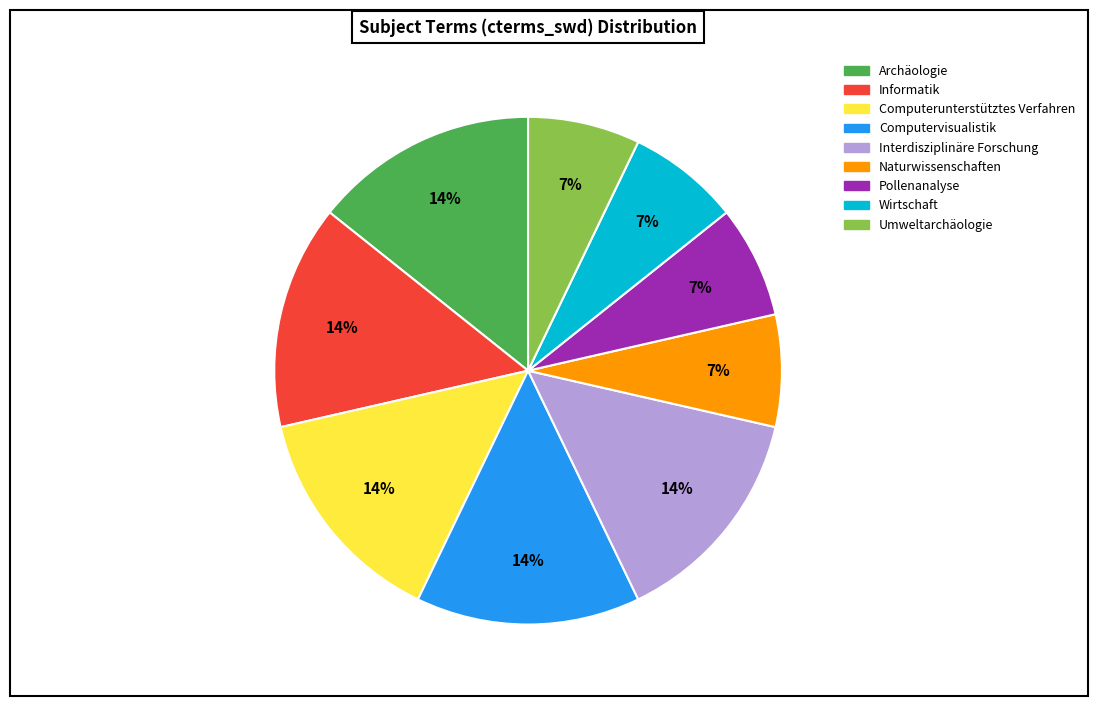

To the nearest percent, what percentage of the pie is Archäologie?

14%